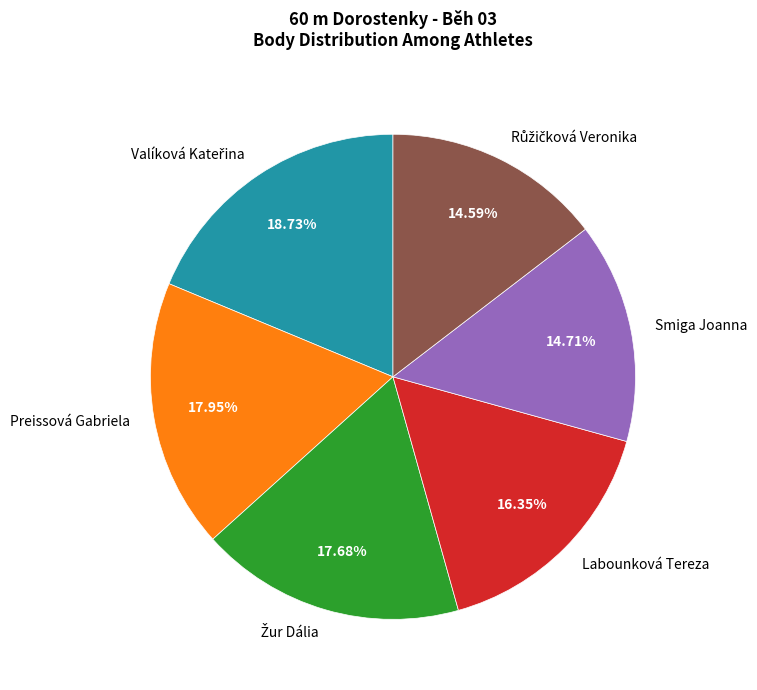

To the nearest percent, what is the average slice percentage?

17%